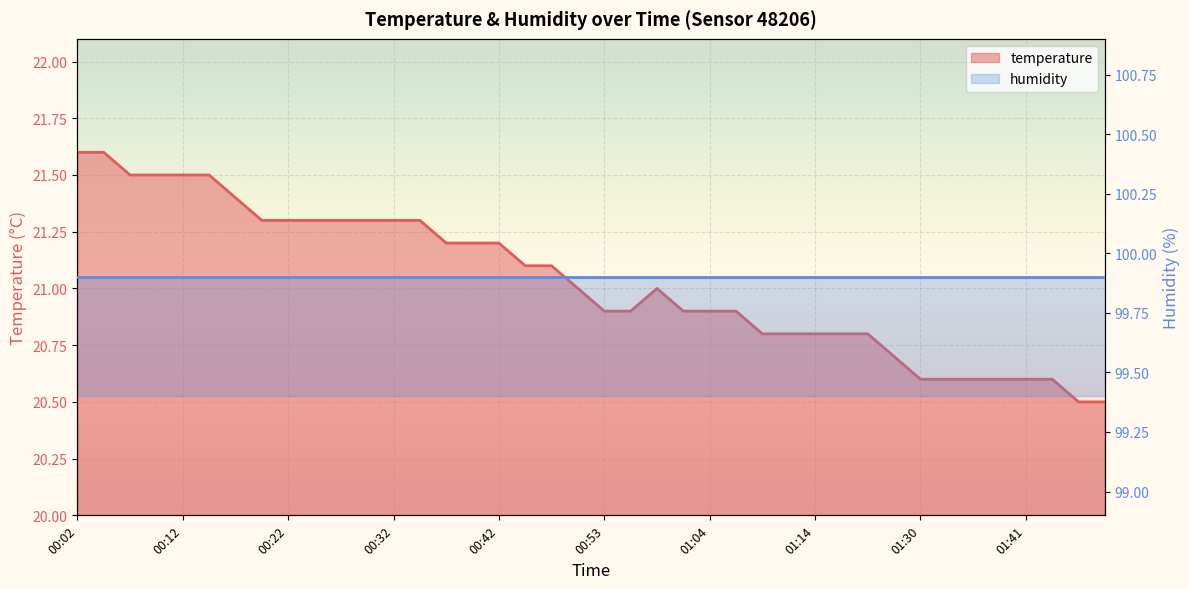

Count the number of categories in the chart.

40